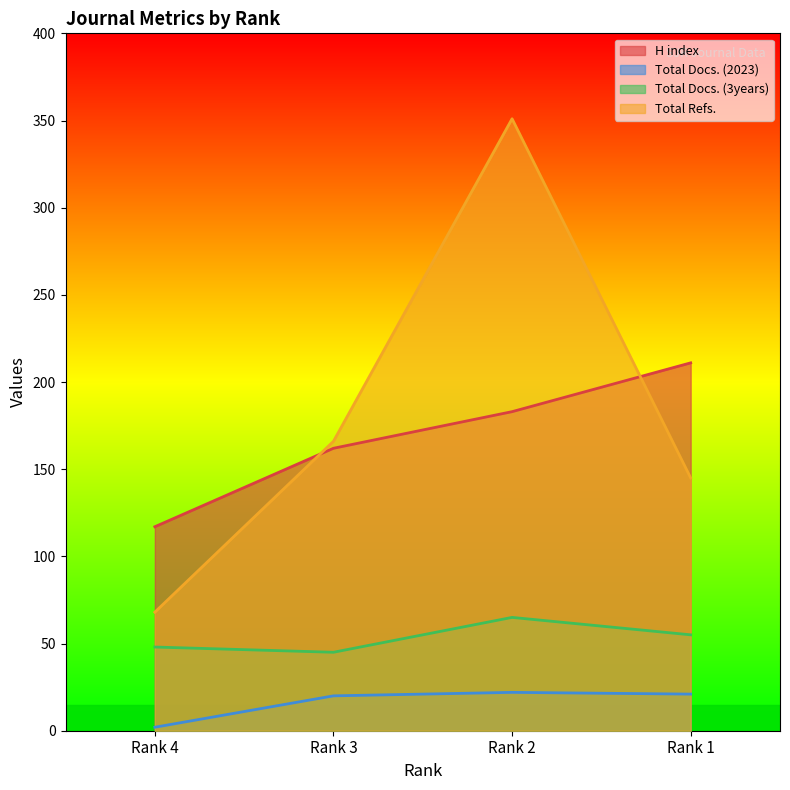

The value of Total Docs. (2023) at Rank 3 is 20. True or false?

True